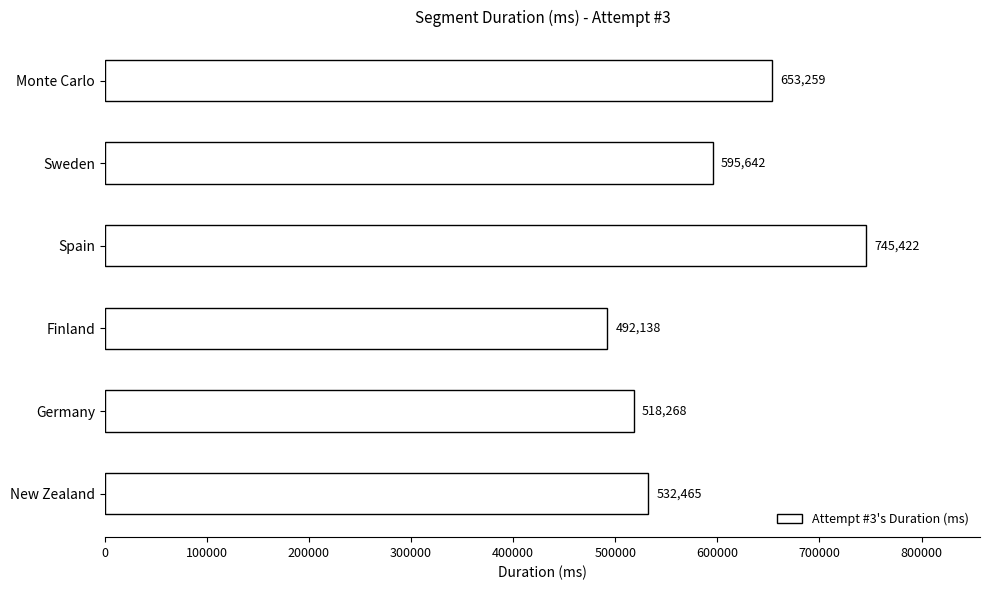

Reading bottom to top, extract all data points from this chart.

New Zealand=532465	Germany=518268	Finland=492138	Spain=745422	Sweden=595642	Monte Carlo=653259